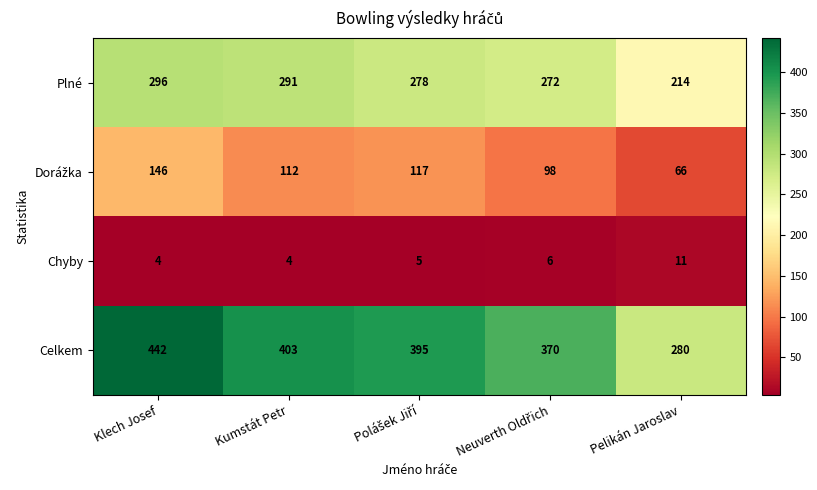

Which series has the largest total across all categories?

Celkem